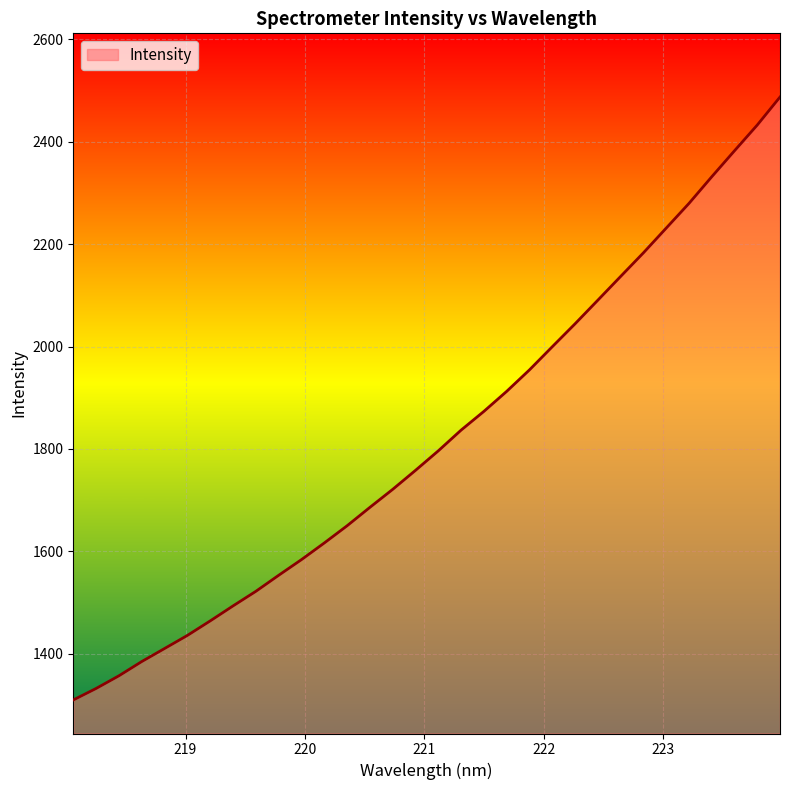

Reading left to right, what are all the values shown in this chart?

1309.9	1332.3	1357.1	1384.9	1410.3	1435.9	1464.2	1493.5	1522.0	1553.3	1583.9	1616.4	1650.0	1685.9	1721.1	1758.2	1796.2	1836.7	1873.3	1912.4	1954.3	1999.5	2044.3	2090.4	2136.7	2182.8	2231.0	2279.3	2331.3	2382.1	2432.4	2487.1